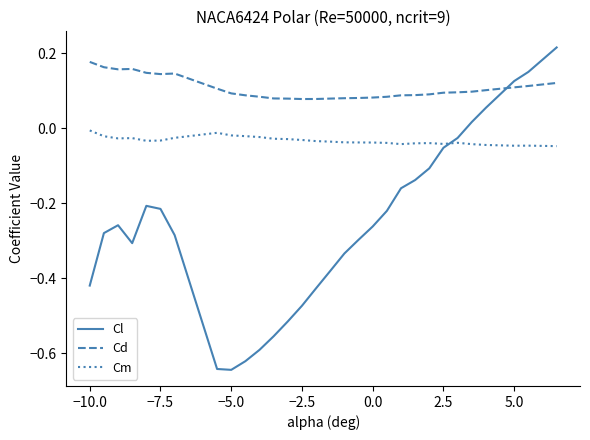

How many interior local peaks does the Cl series have?

2